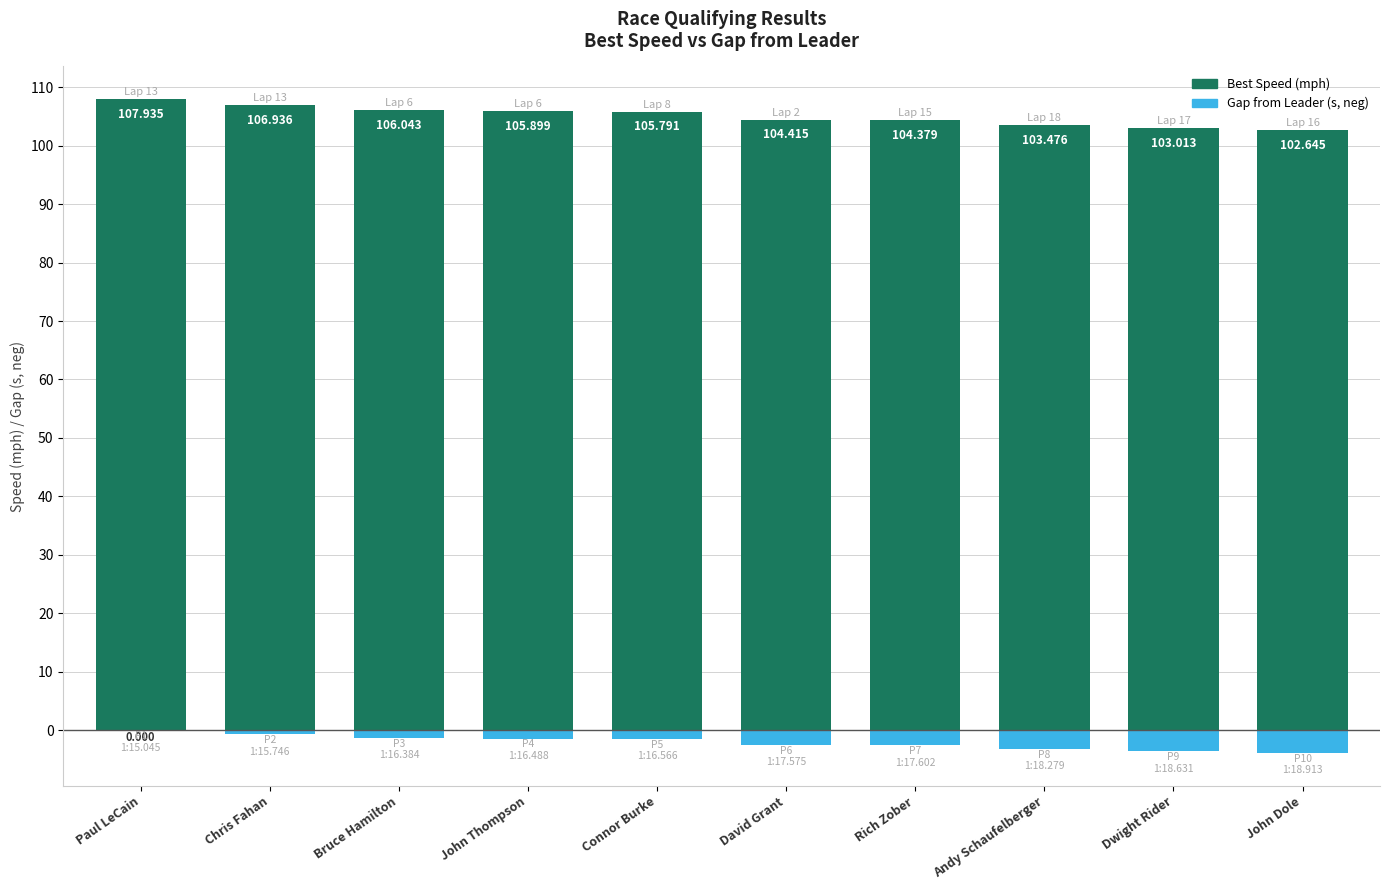

Reading left to right, what are all the values shown in this chart?

Best Speed (mph): Paul LeCain=107.9	Chris Fahan=106.9	Bruce Hamilton=106.0	John Thompson=105.9	Connor Burke=105.8	David Grant=104.4	Rich Zober=104.4	Andy Schaufelberger=103.5	Dwight Rider=103.0	John Dole=102.6
Gap from Leader (s, neg): Paul LeCain=0.0	Chris Fahan=-0.7	Bruce Hamilton=-1.3	John Thompson=-1.4	Connor Burke=-1.5	David Grant=-2.5	Rich Zober=-2.6	Andy Schaufelberger=-3.2	Dwight Rider=-3.6	John Dole=-3.9